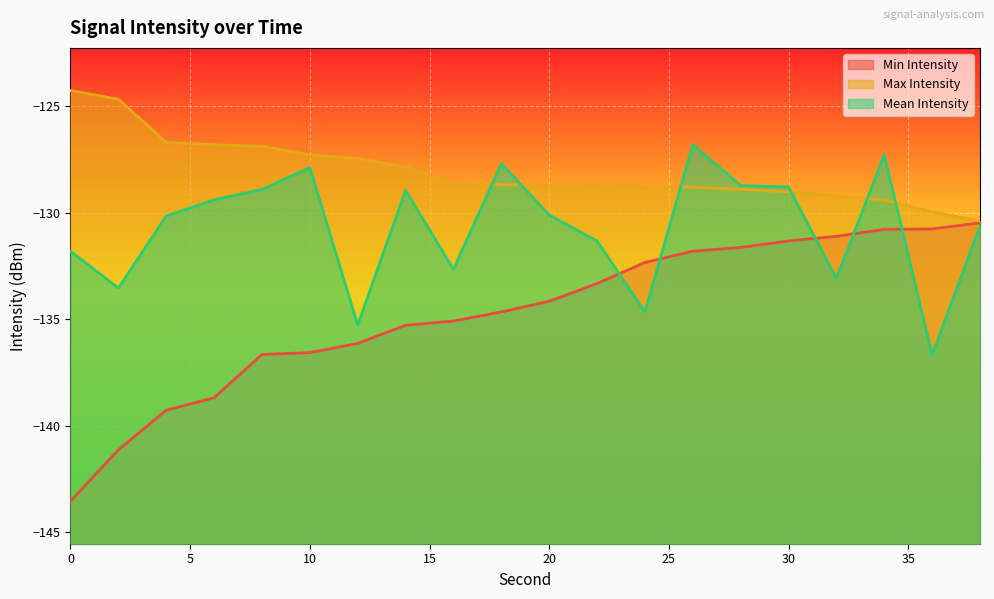

Rank the series by their average value, from highest to lowest.

Max Intensity, Mean Intensity, Min Intensity